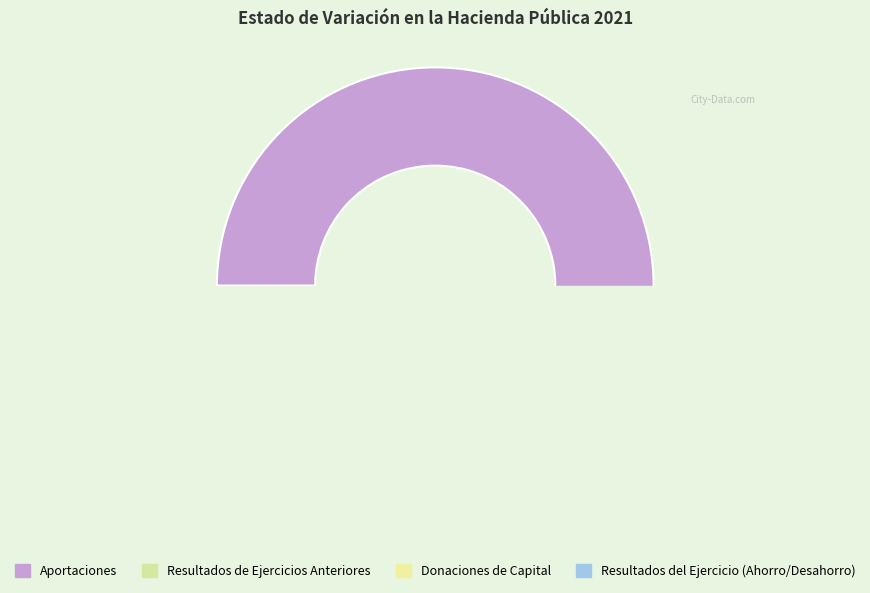

Which slice represents more than half of the pie?

Aportaciones